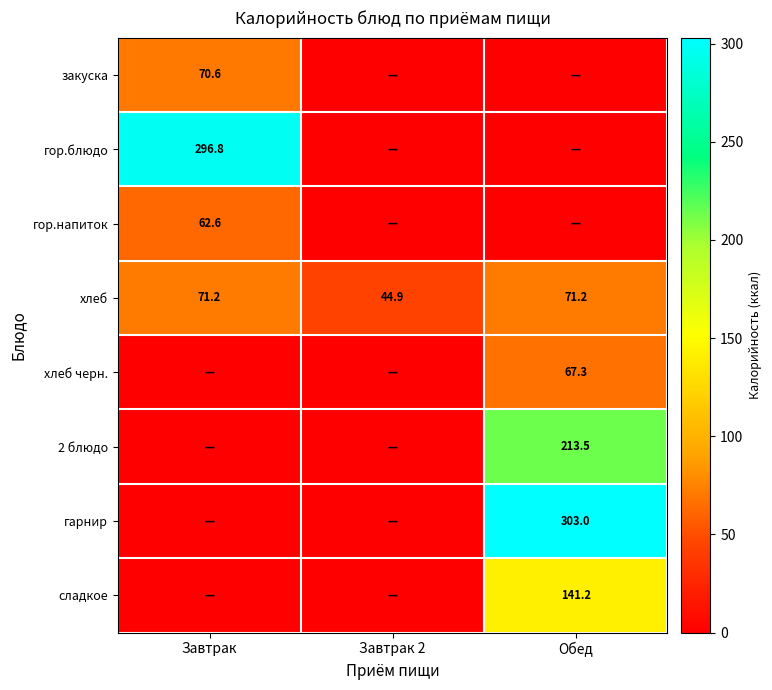

At which label is хлеб closest to 58?

Завтрак 2